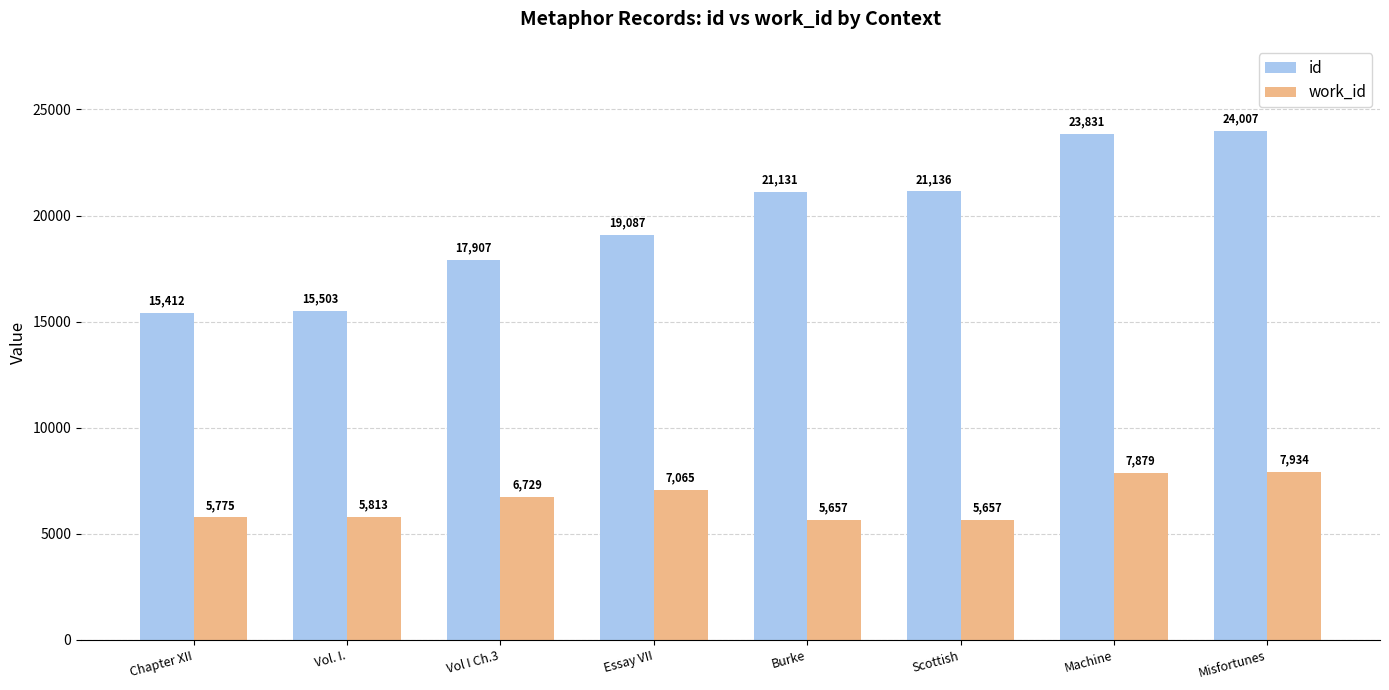

What is the label of the 6th bar from the right?

Vol I Ch.3